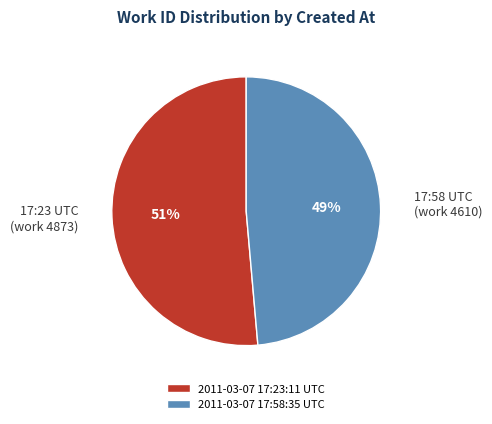

To the nearest percent, what portion does 2011-03-07 17:23:11 UTC represent?

51%